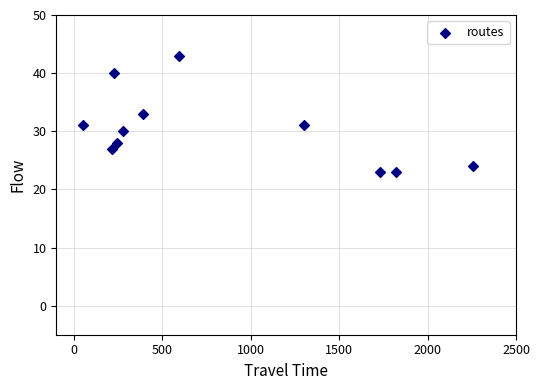

What is the average Y value?

30